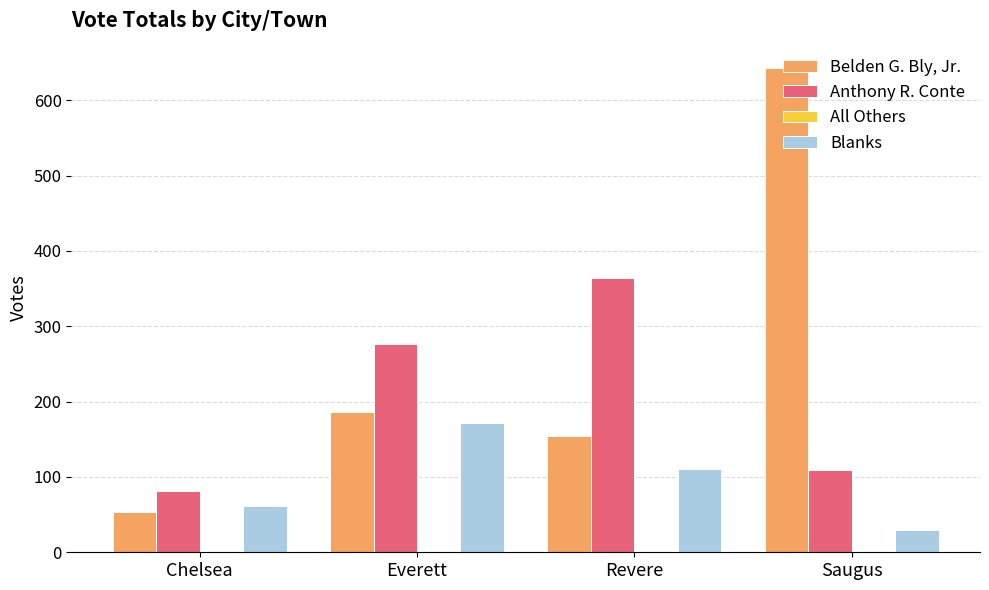

The value of Belden G. Bly, Jr. at Saugus is 643. True or false?

True